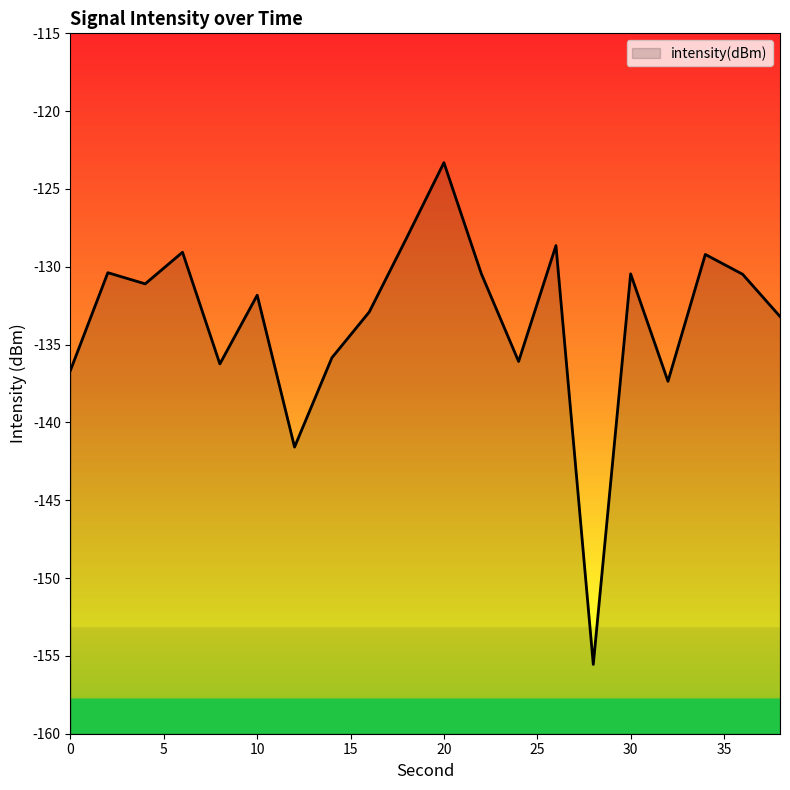

What is the value of the 20th point from the left?

-133.2